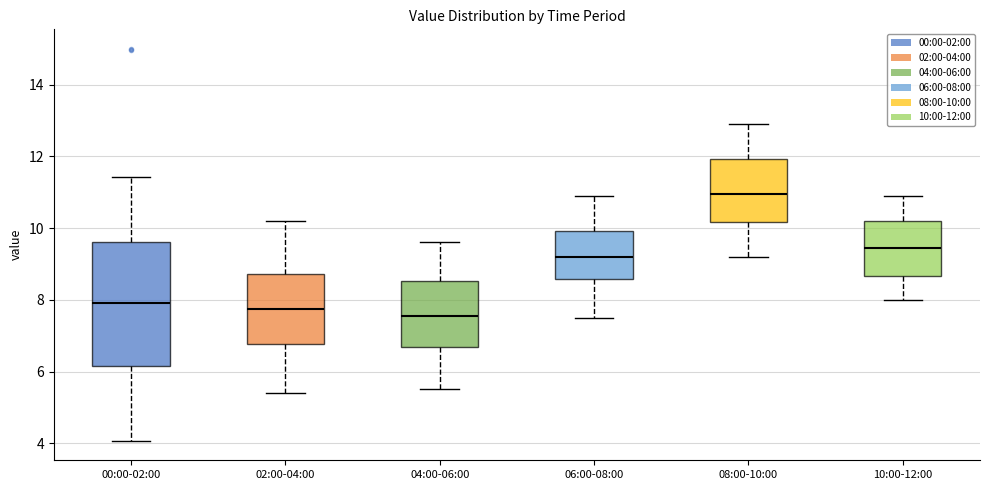

Reading left to right, transcribe this box plot: for each box, give where its median line is, the range the box spans, and where its two whiskers end, as read against the y-axis. The values are not printed on the chart, so give them approximately, as read against the axis.

00:00-02:00: median 8.0, box 6.2 to 9.6, whiskers 4.0 to 11.4
02:00-04:00: median 7.8, box 6.8 to 8.8, whiskers 5.4 to 10.2
04:00-06:00: median 7.6, box 6.6 to 8.6, whiskers 5.6 to 9.6
06:00-08:00: median 9.2, box 8.6 to 10.0, whiskers 7.6 to 11.0
08:00-10:00: median 11.0, box 10.2 to 12.0, whiskers 9.2 to 13.0
10:00-12:00: median 9.4, box 8.6 to 10.2, whiskers 8.0 to 11.0